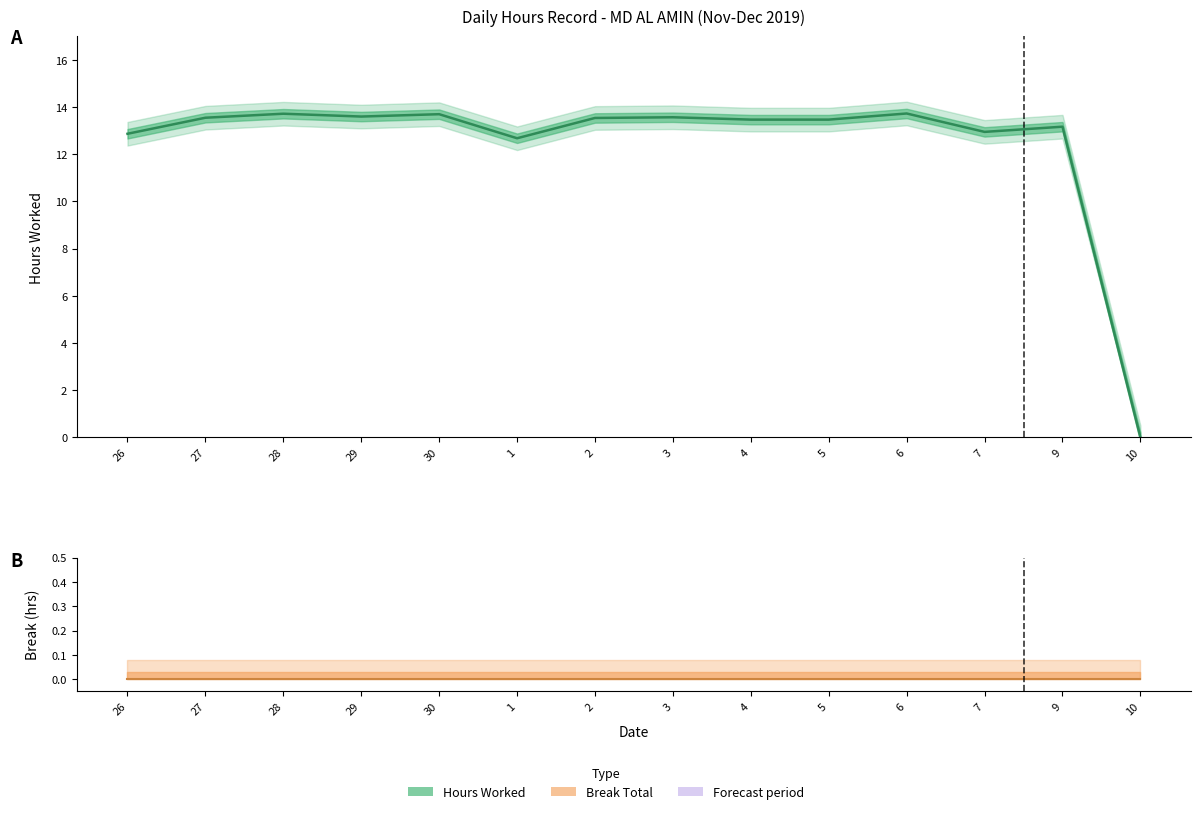

How many interior local valleys (lower than both neighbors) does the data have?

3